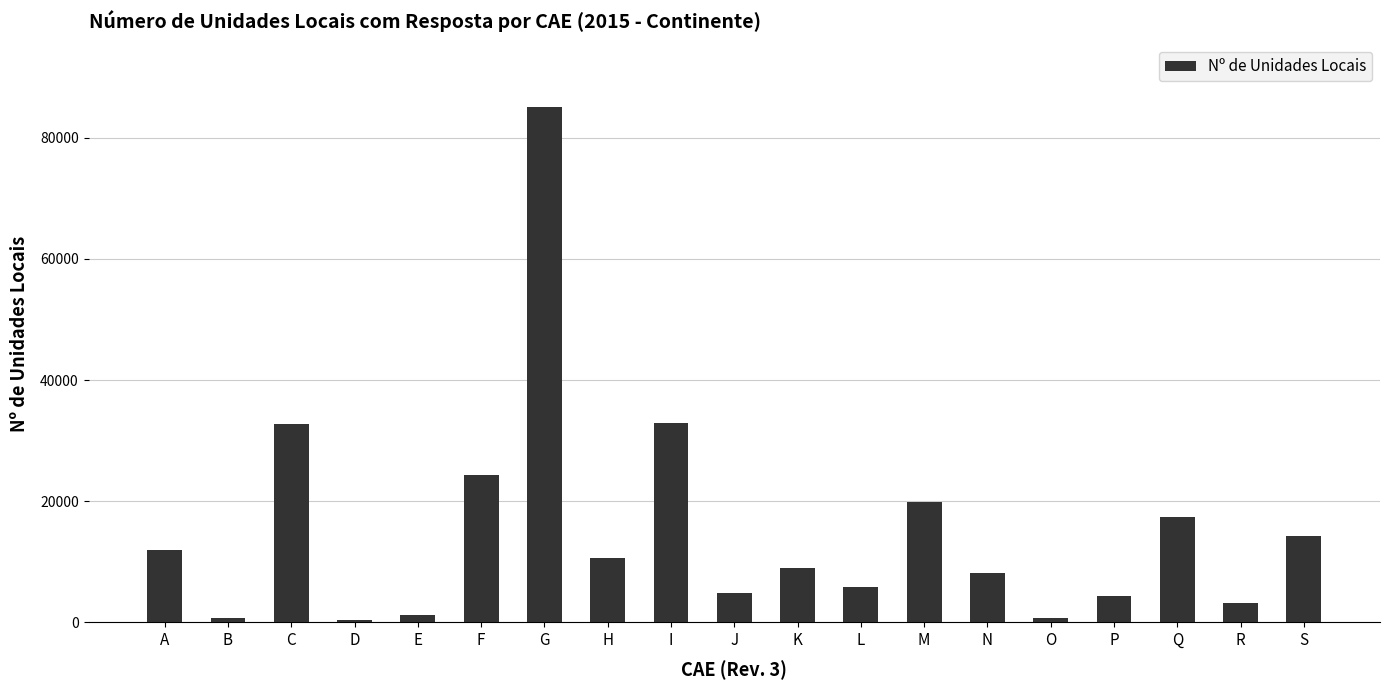

Count the number of categories in the chart.

19